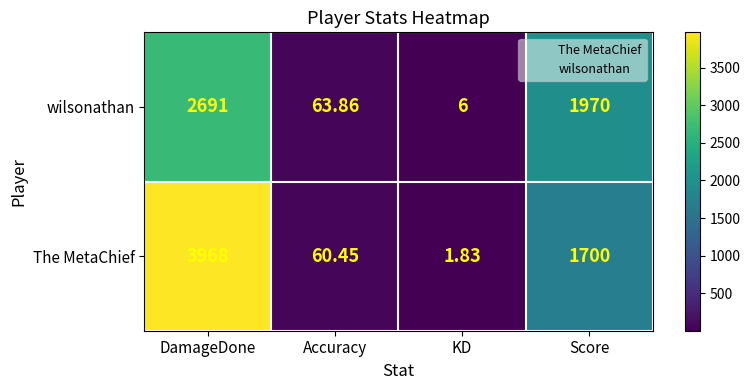

List the labels in order of wilsonathan value, smallest first.

KD, Accuracy, Score, DamageDone